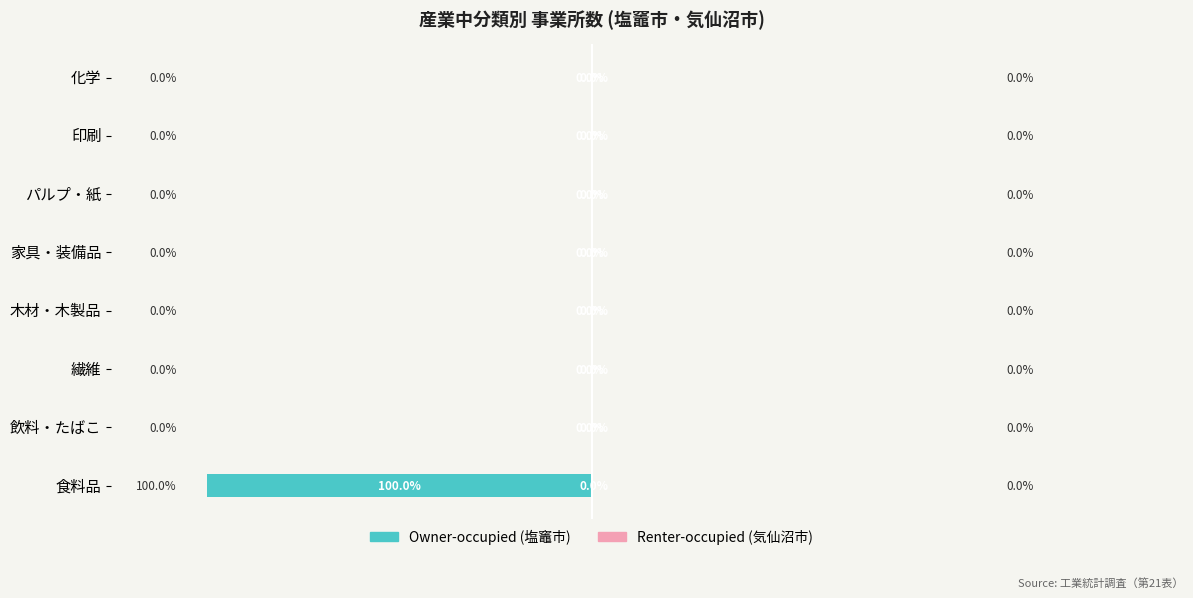

Which has a higher value, 食料品 or 化学?

化学